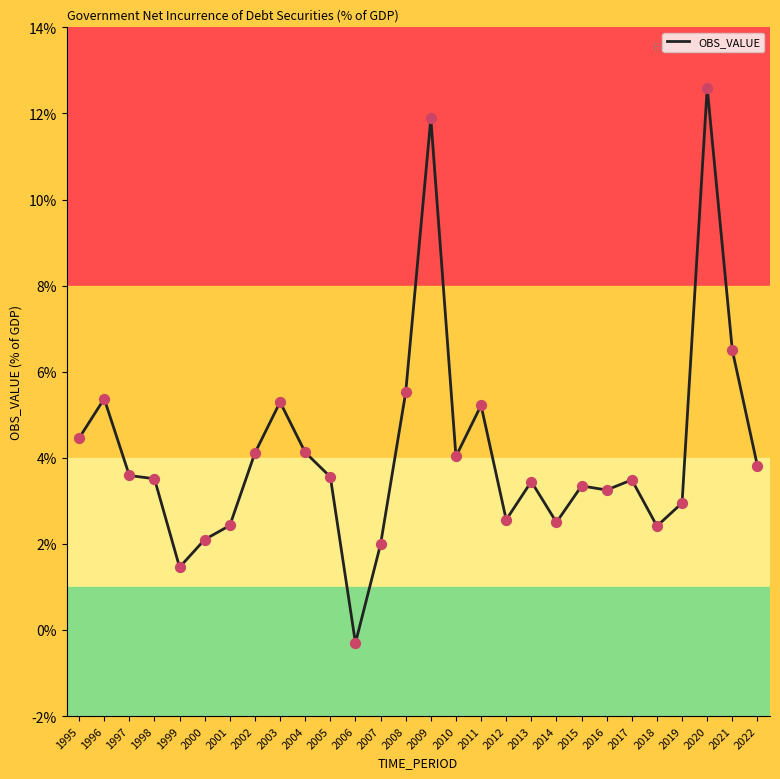

Approximately how many times larger is the value at 2022 compared to 2000?

1.8